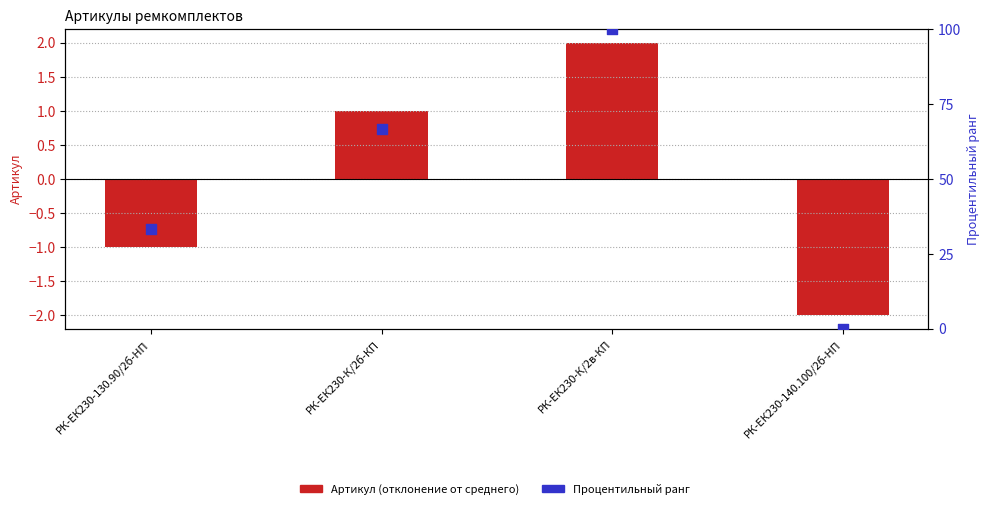

What is the total value across all series at РК-ЕК230-К/2в-КП?

102.0